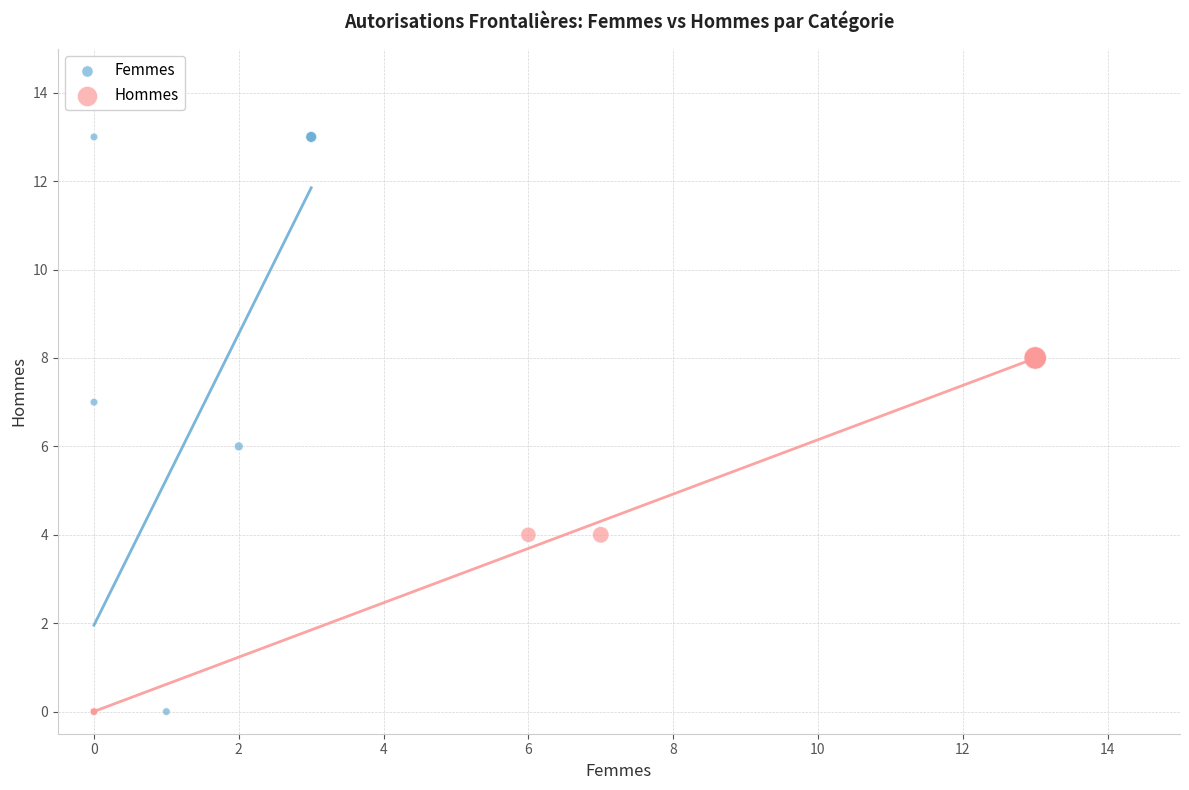

Which series has the widest spread of Y values?

Femmes